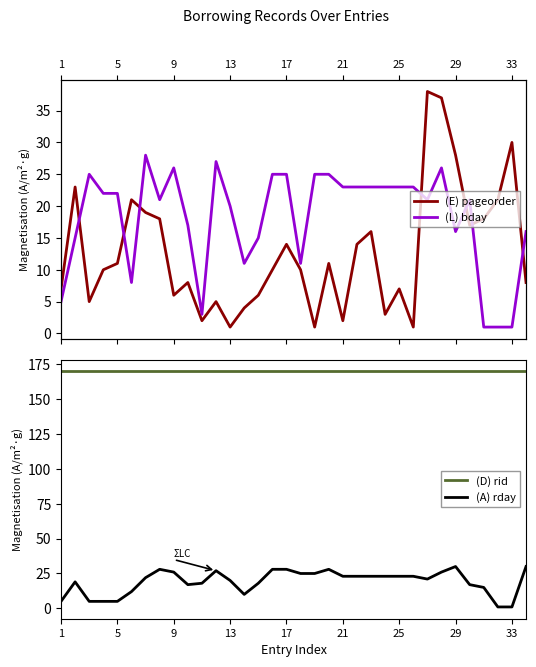

True or false: (D) rid and (L) bday cross at least once.

False